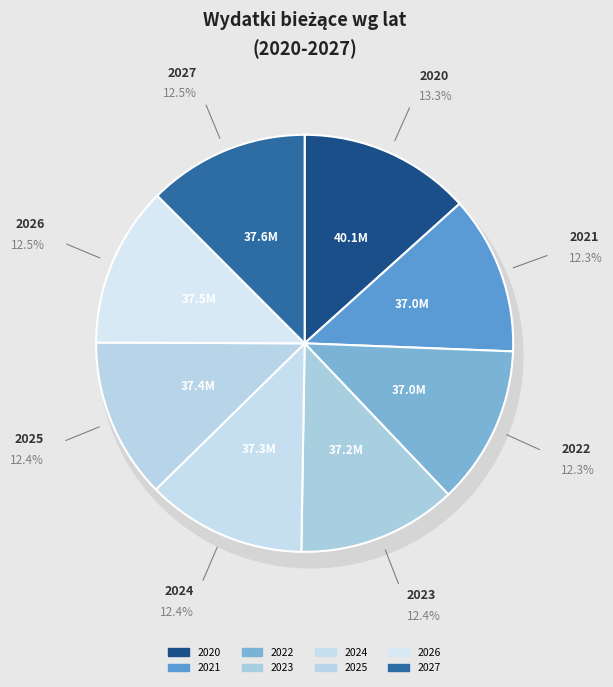

Is it true that 2026 is 12% of the pie?

True